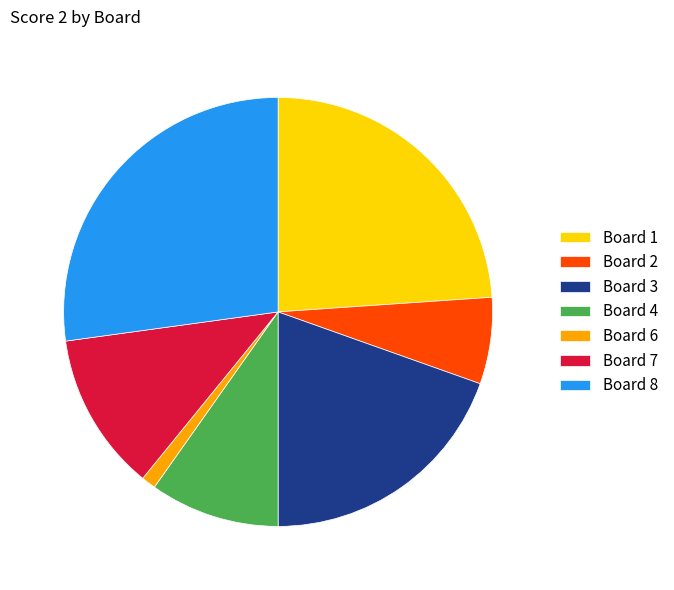

What is the ratio of the value at Board 1 to the value at Board 4?

2.4